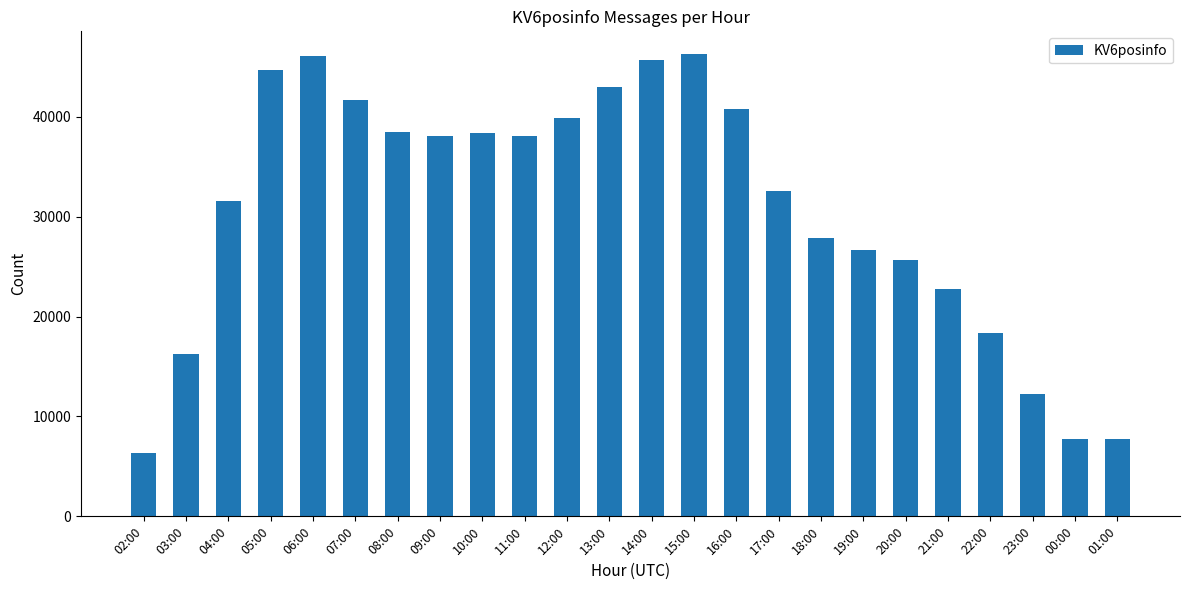

At which label does the data first exceed 38092?

05:00